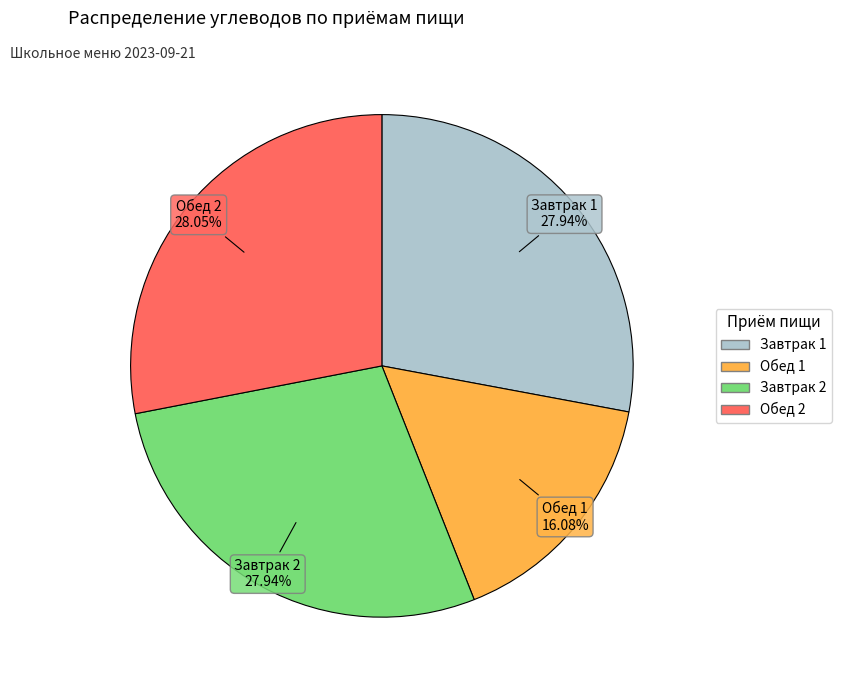

To the nearest percent, what is the difference between the Завтрак 1 and Обед 1 slice percentages?

12%